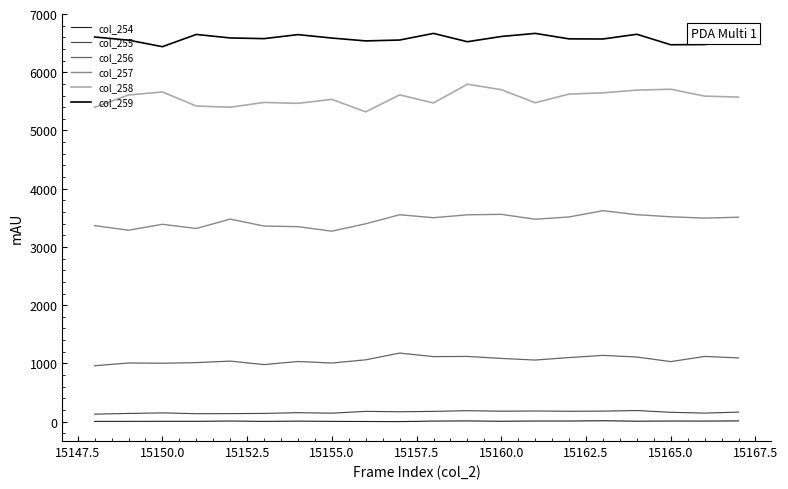

True or false: col_258 and col_255 intersect in this chart.

False